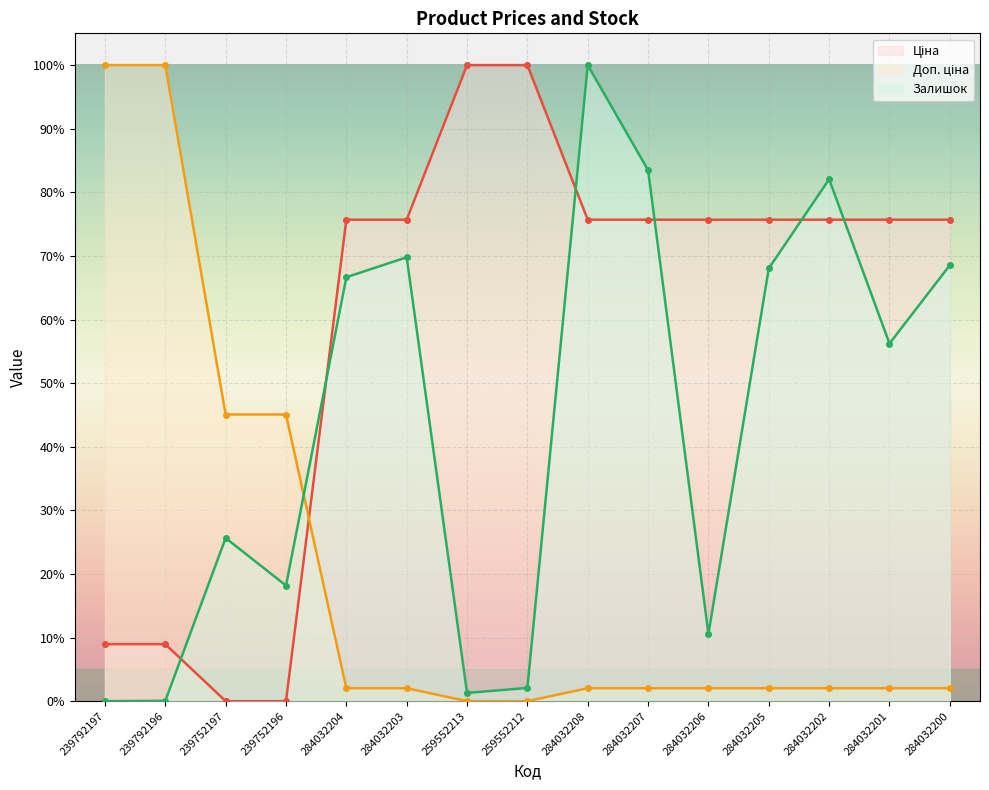

What is the label of the 2nd point from the right?

284032201